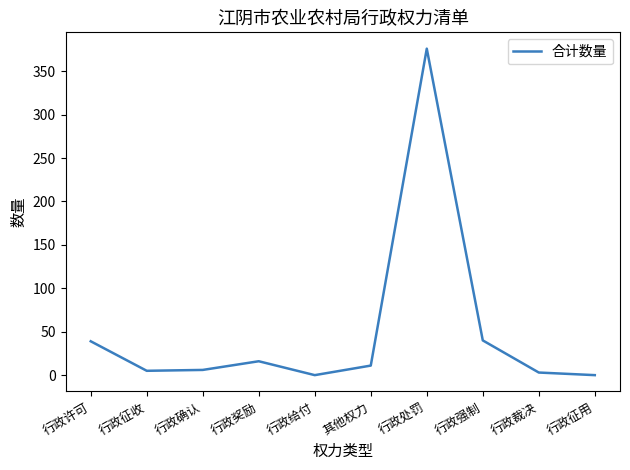

Between 行政许可 and 其他权力, which is larger?

行政许可